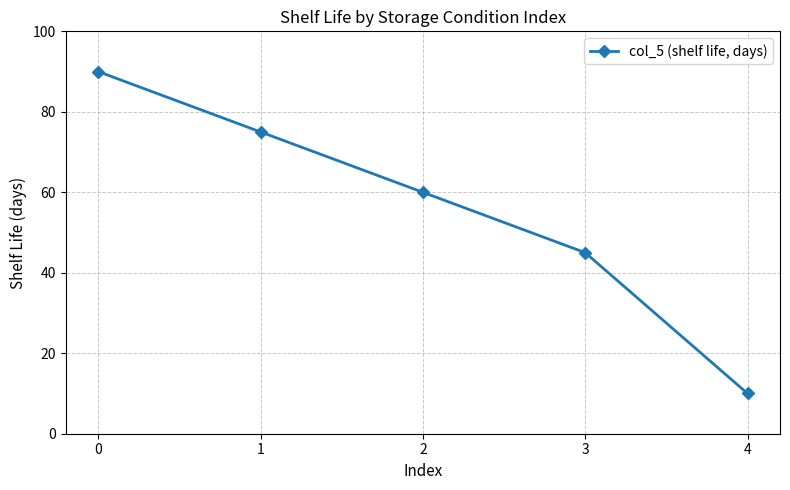

Which has a higher value, 4 or 1?

1